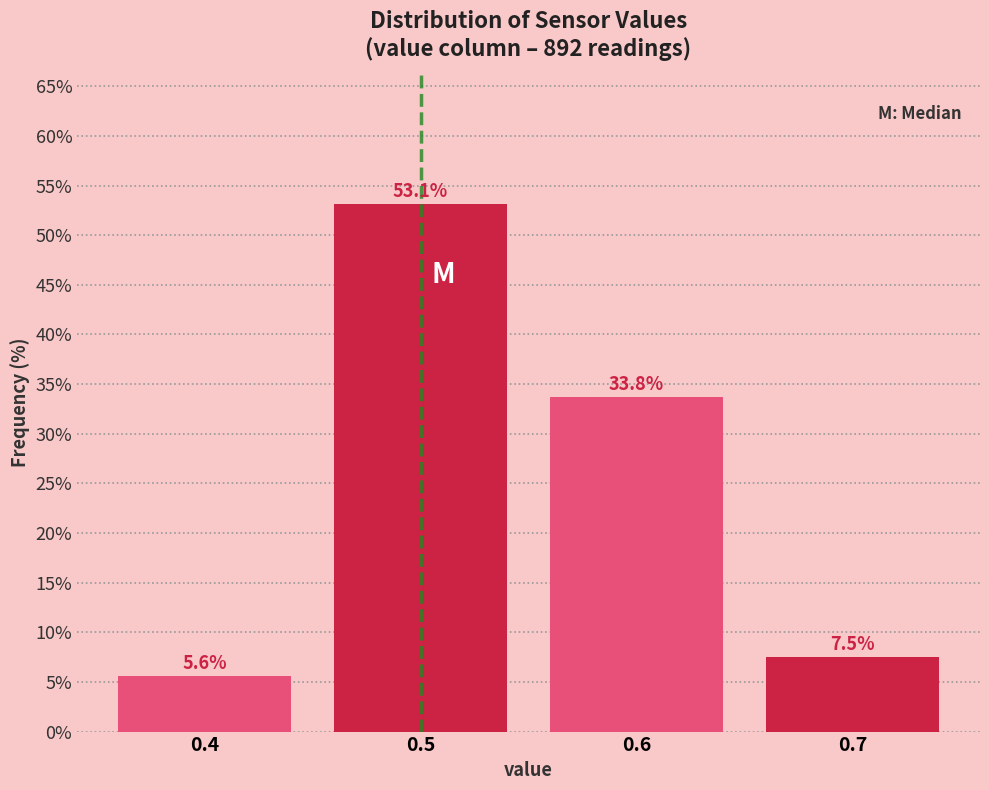

What is the height of the bar covering 0.55 to 0.65 on the x-axis?

33.8